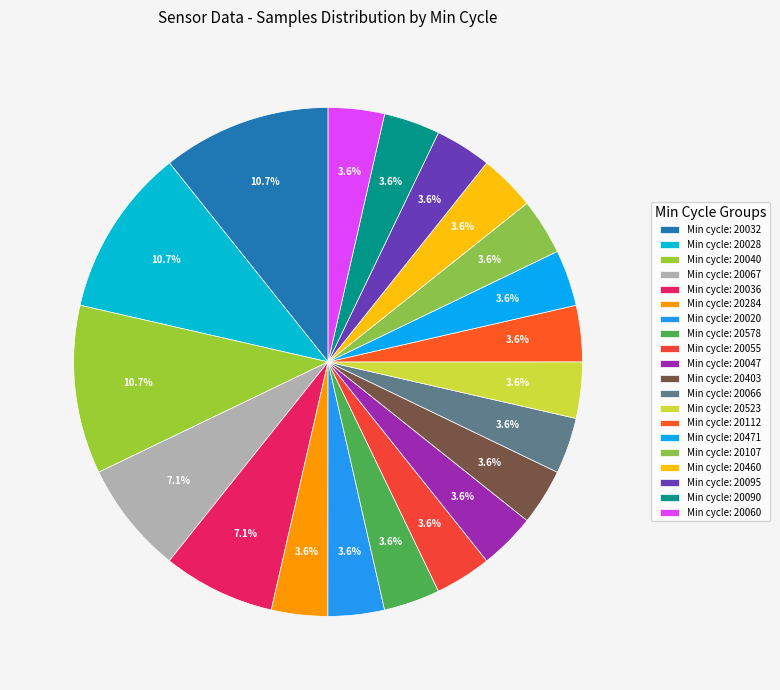

How many segments does this pie chart have?

20